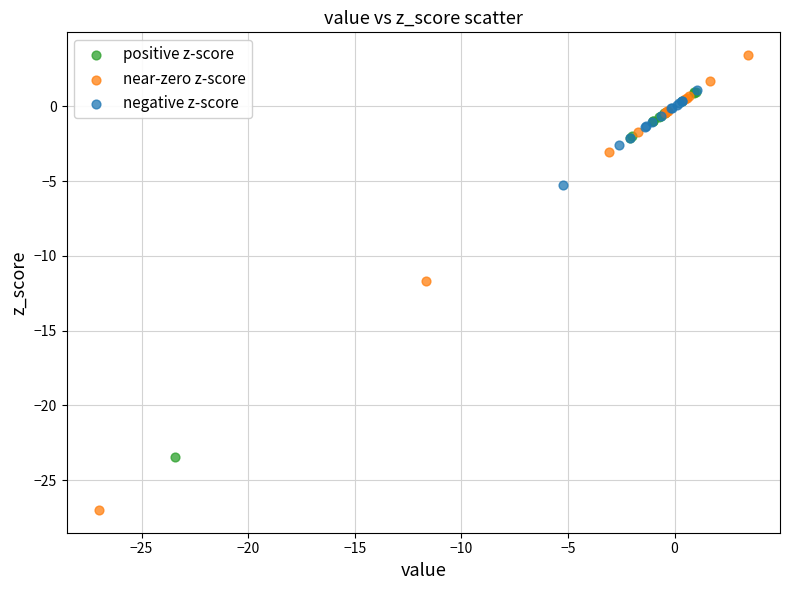

Which series reaches the minimum Y coordinate?

near-zero z-score